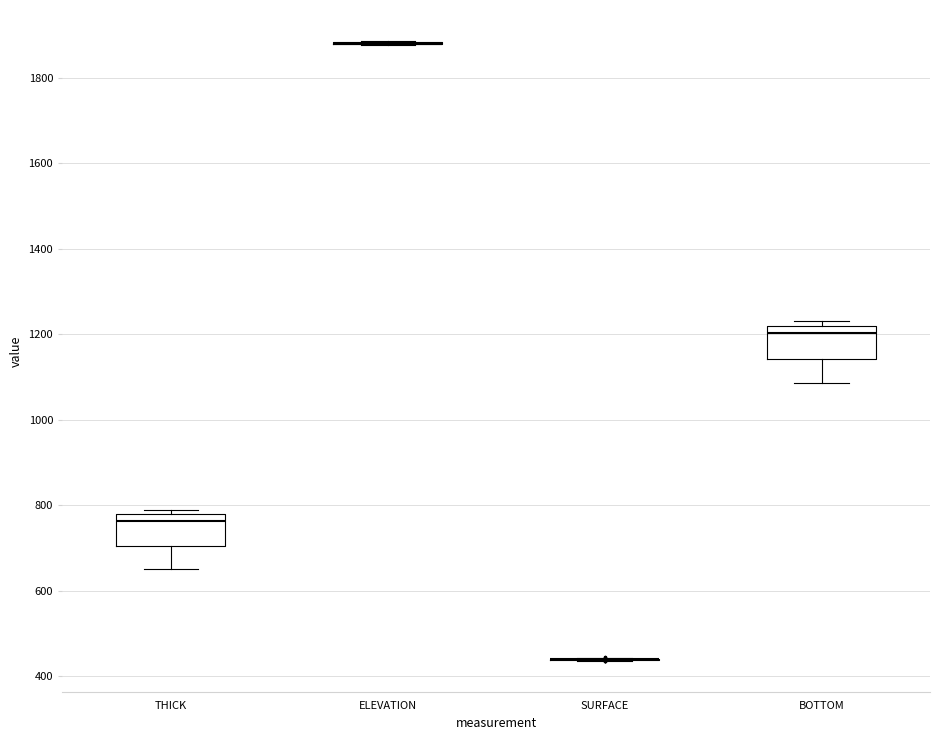

Reading left to right, transcribe this box plot: for each box, give where its median line is, the range the box spans, and where its two whiskers end, as read against the y-axis. The values are not printed on the chart, so give them approximately, as read against the axis.

THICK: median 760, box 700 to 780, whiskers 660 to 780 (just above the box's upper edge)
ELEVATION: box collapsed to a line at 1880, whiskers 1880 to 1880
SURFACE: box collapsed to a line at 440, whiskers 440 to 440
BOTTOM: median 1200, box 1140 to 1220, whiskers 1080 to 1240